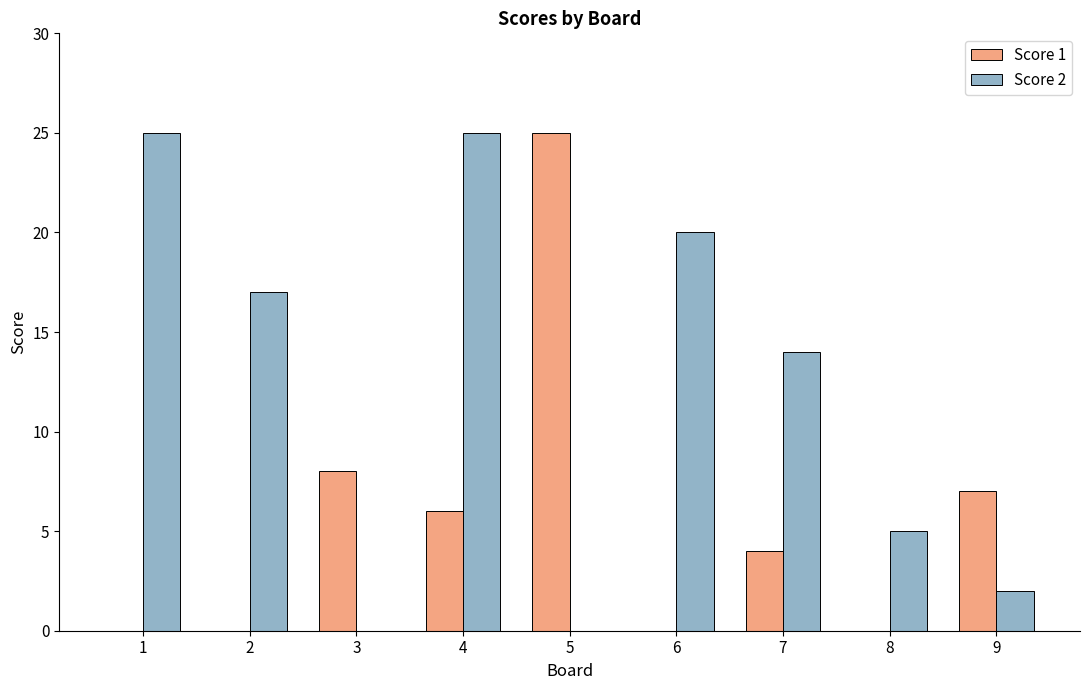

What are all the series names shown in the legend?

Score 1, Score 2